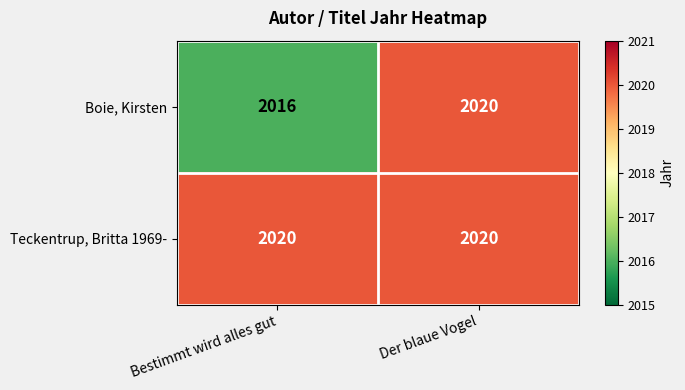

What is the total value across all series at Der blaue Vogel?

4040